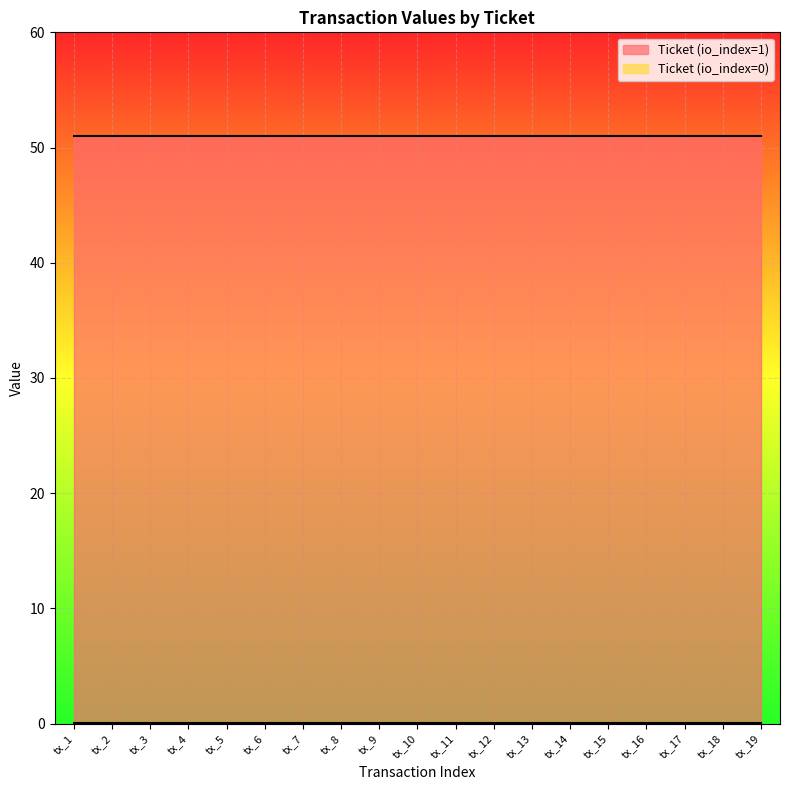

Is the value of Ticket (io_index=1) at tx_10 greater than the value of Ticket (io_index=0) at tx_8?

Yes